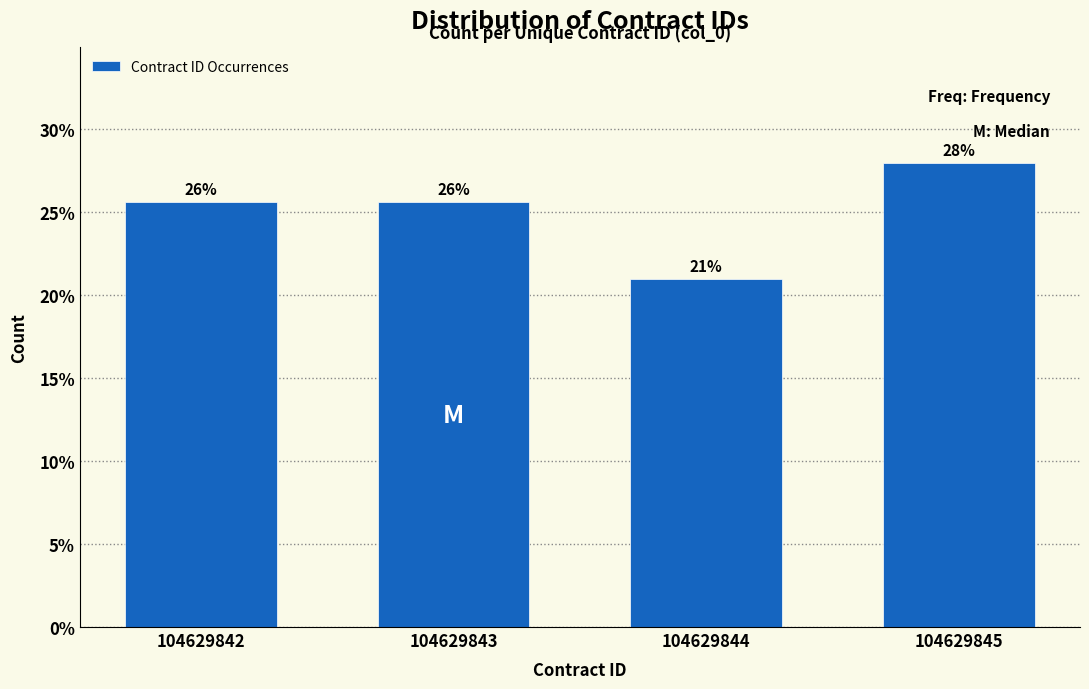

Is it true that the value at 104629843 is 37.5?

False